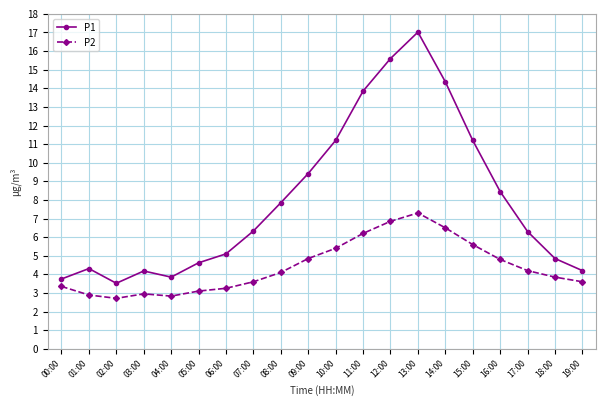

Which series has the largest range (max minus min)?

P1